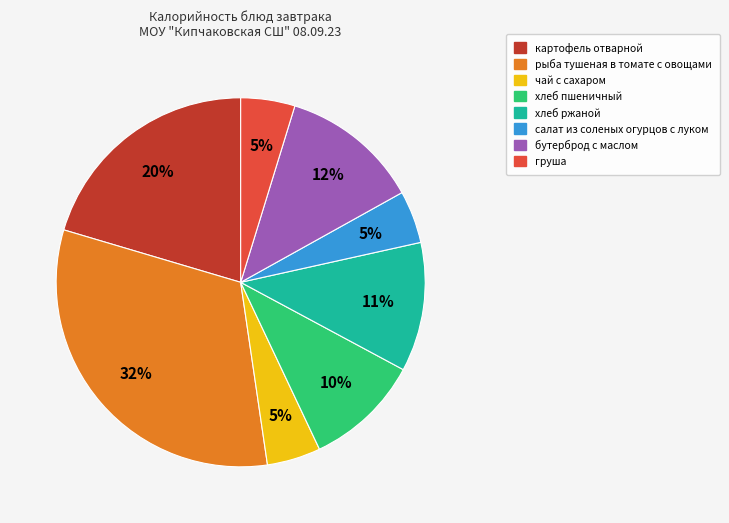

Count the number of slices in the pie.

8